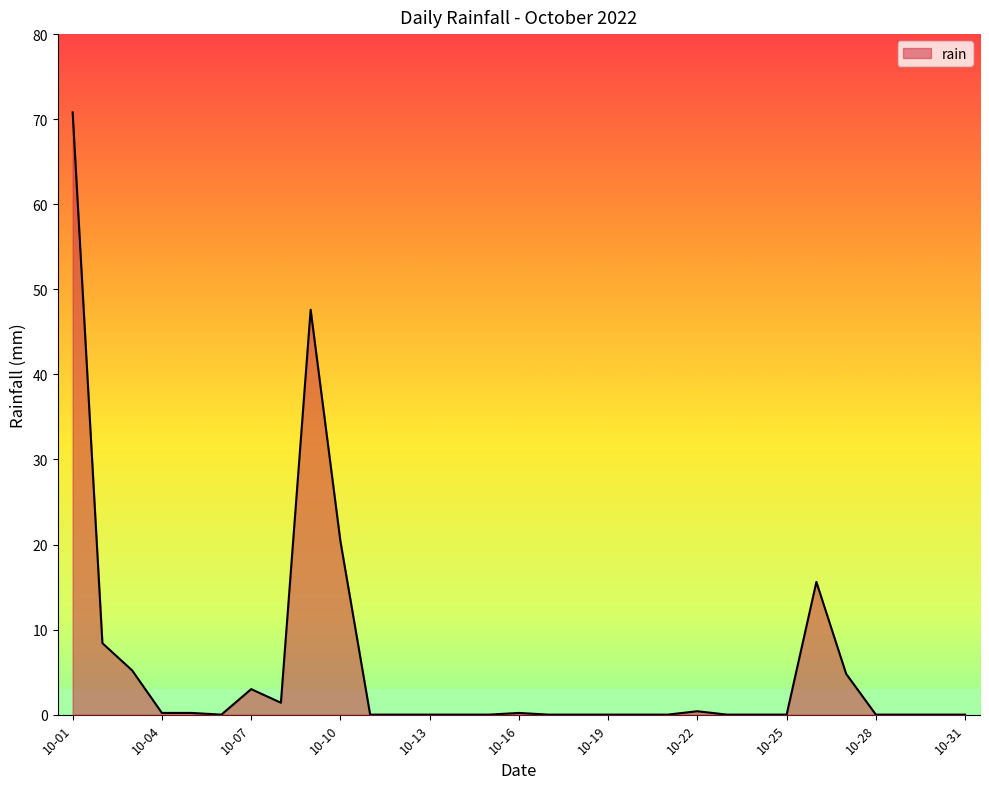

What is the difference between the maximum and minimum values?

70.8